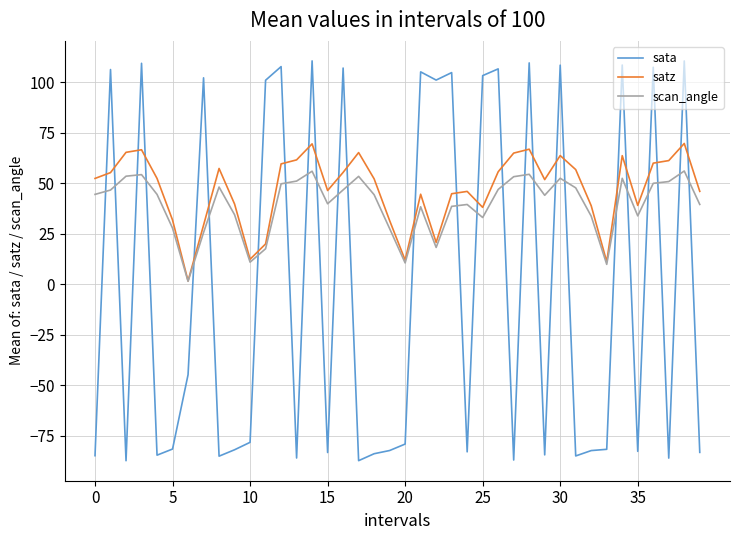

What is the lowest value of the sata series?

-87.4